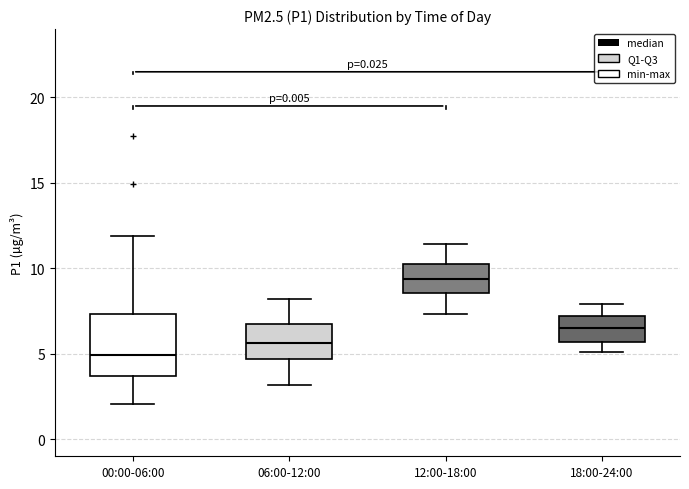

Reading left to right, read every box against the y-axis: the position of its median line, the range the box covers, and the ends of its whiskers. The values are not printed on the chart, so give them approximately, as read against the axis.

00:00-06:00: median 5.0, box 3.5 to 7.5, whiskers 2.0 to 12.0
06:00-12:00: median 5.5, box 4.5 to 6.5, whiskers 3.0 to 8.0
12:00-18:00: median 9.5, box 8.5 to 10.0, whiskers 7.5 to 11.5
18:00-24:00: median 6.5, box 5.5 to 7.0, whiskers 5.0 to 8.0